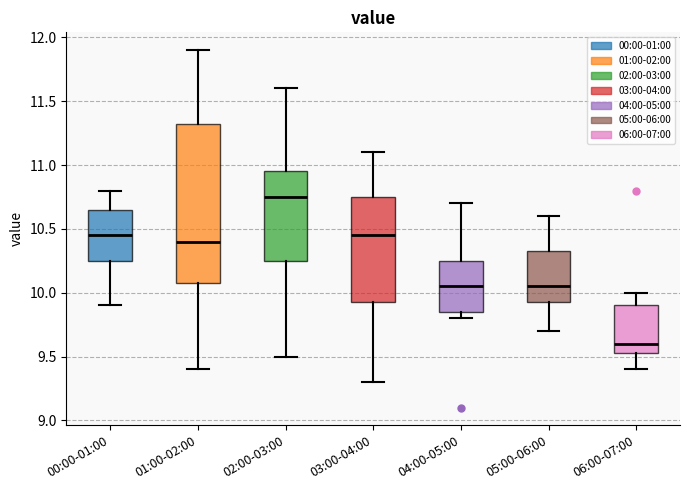

Which box has the lowest median line?

06:00-07:00